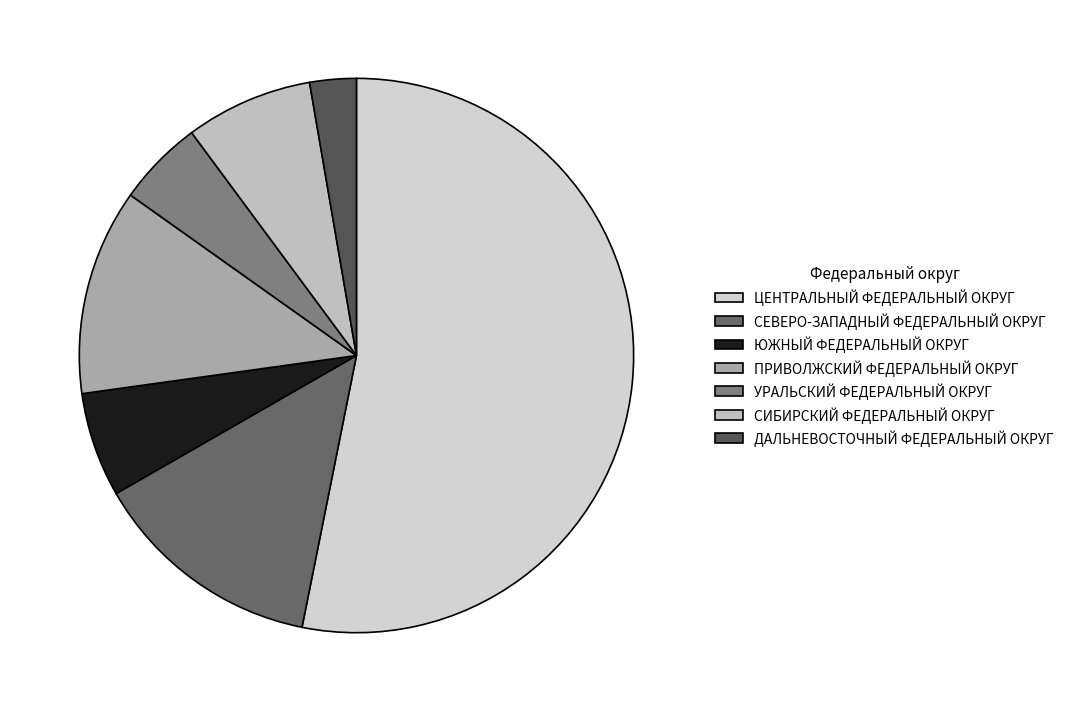

How many slices are in this pie chart?

7